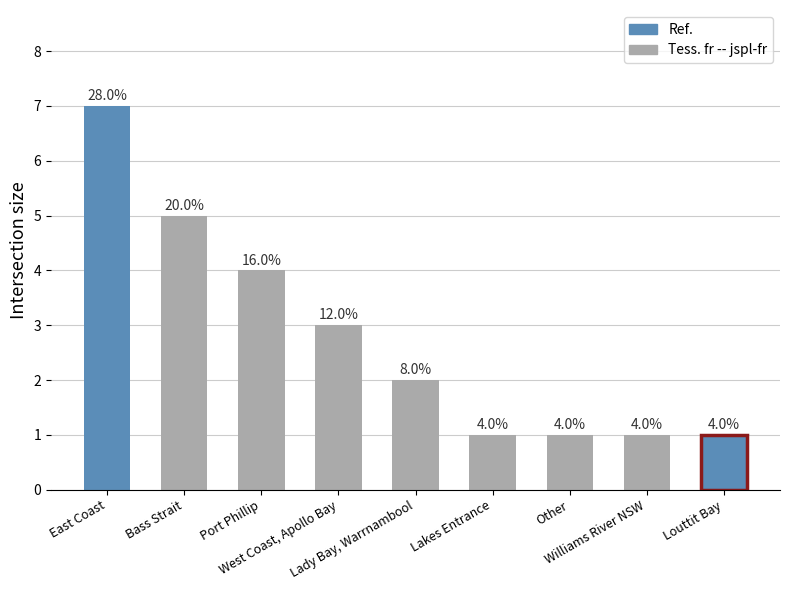

What value does the data have at West Coast, Apollo Bay?

3